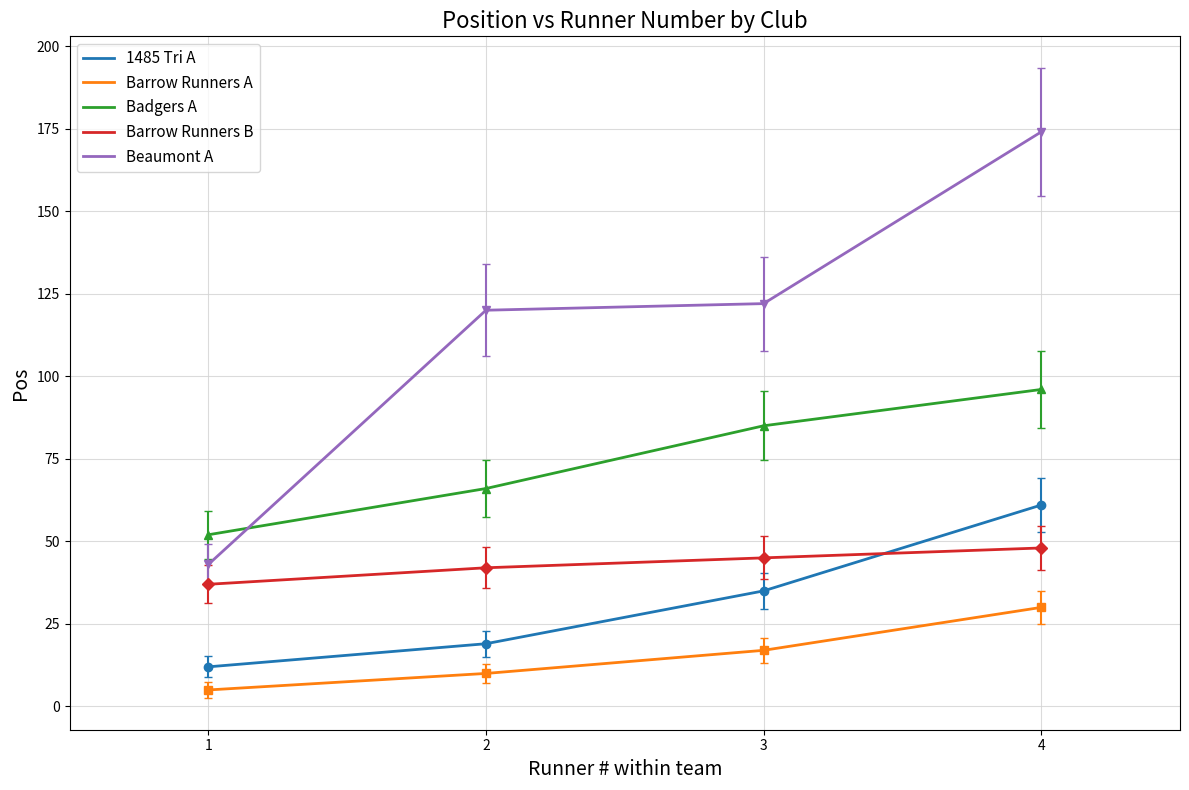

True or false: Beaumont A has more than 1 points higher than both neighbors.

False